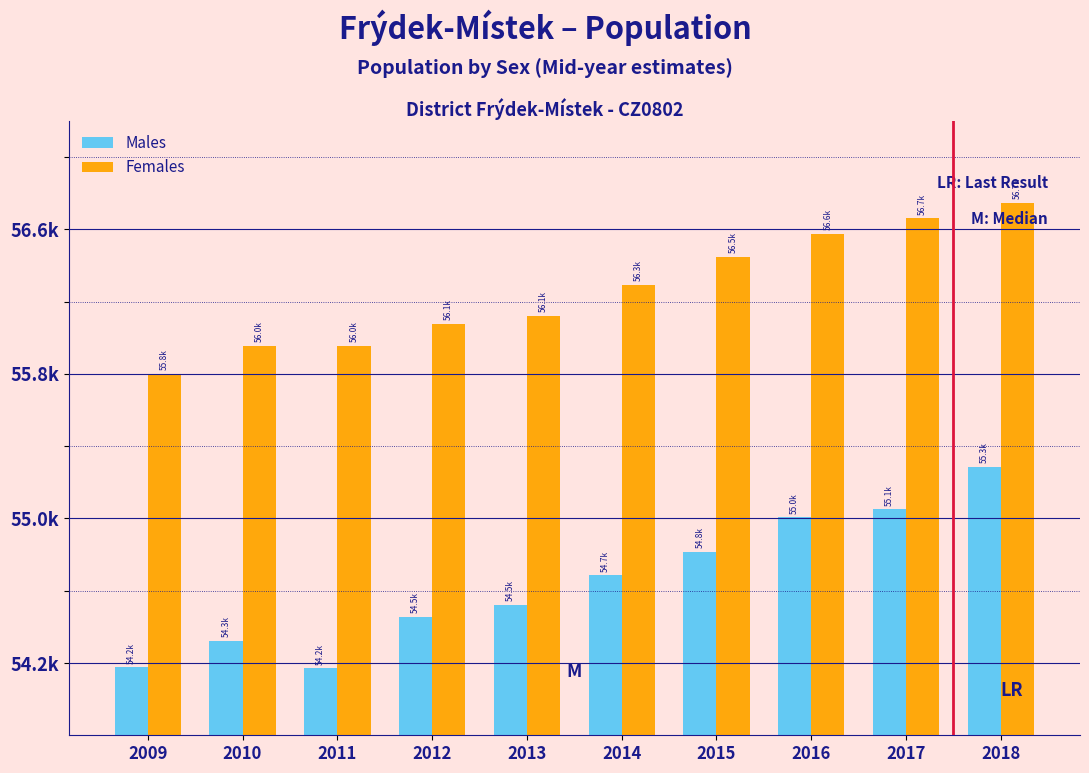

What are all the series names shown in the legend?

Males, Females